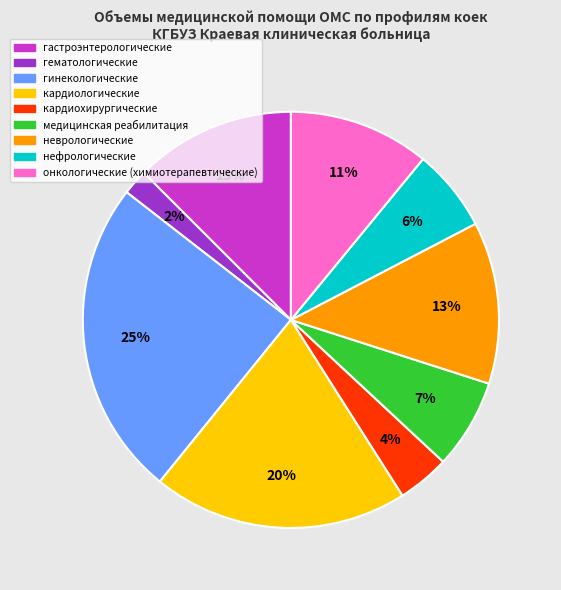

True or false: медицинская реабилитация accounts for 1% of the total.

False